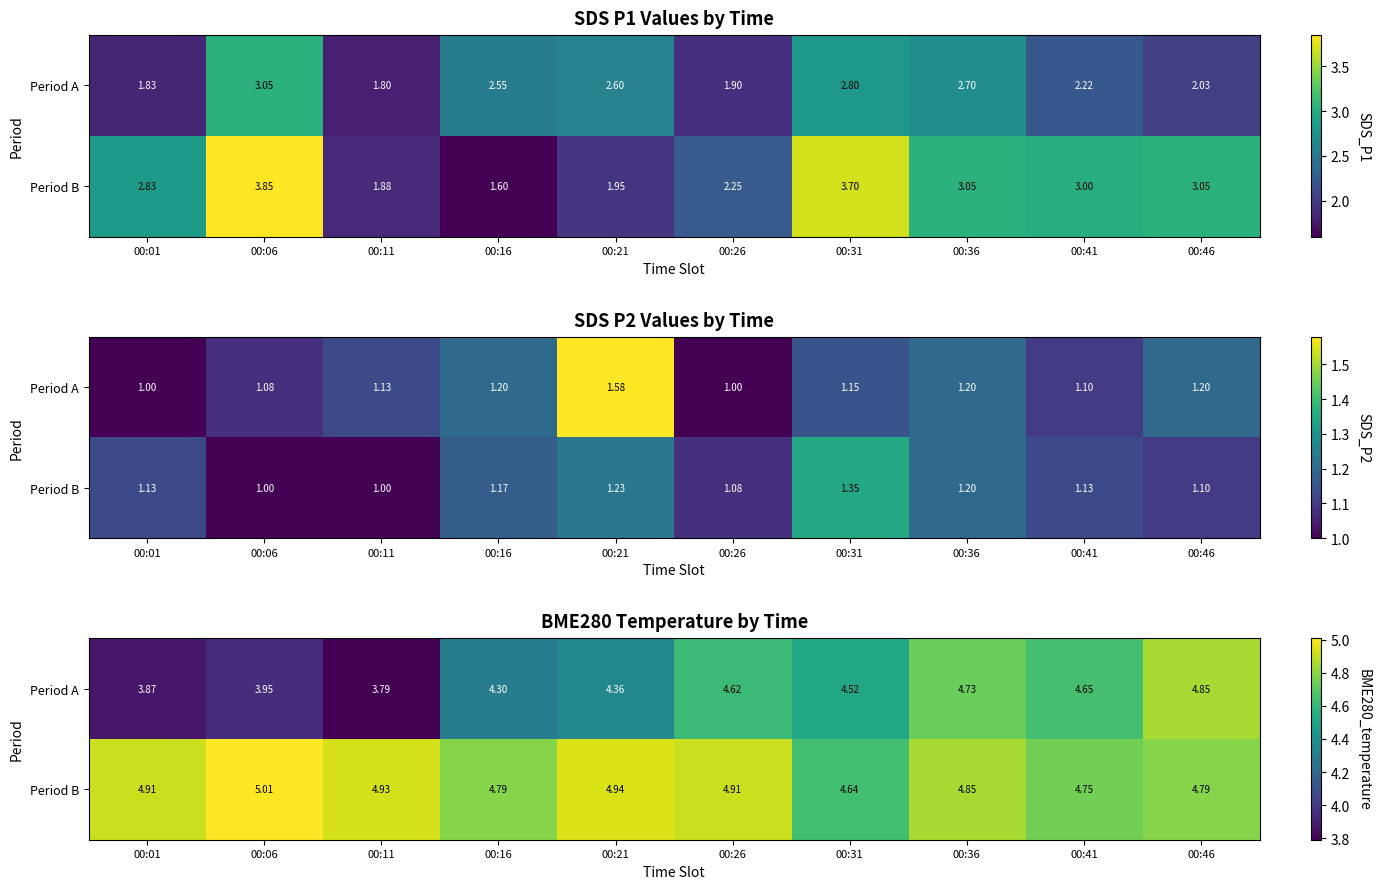

At which label is Period B closest to 4?

00:31